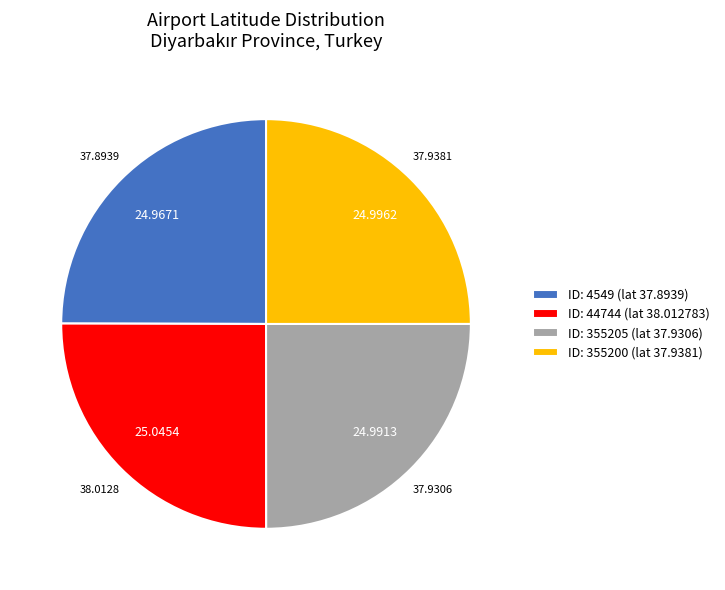

Is ID: 44744 (lat 38.012783) the majority of the pie?

No